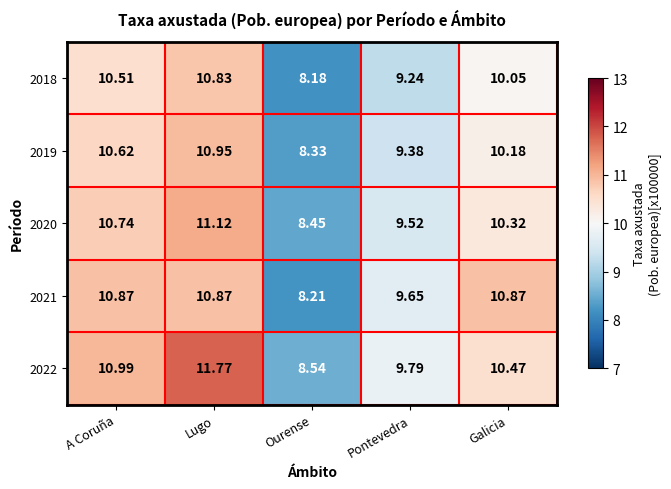

What is the total value across all series at Pontevedra?

47.6